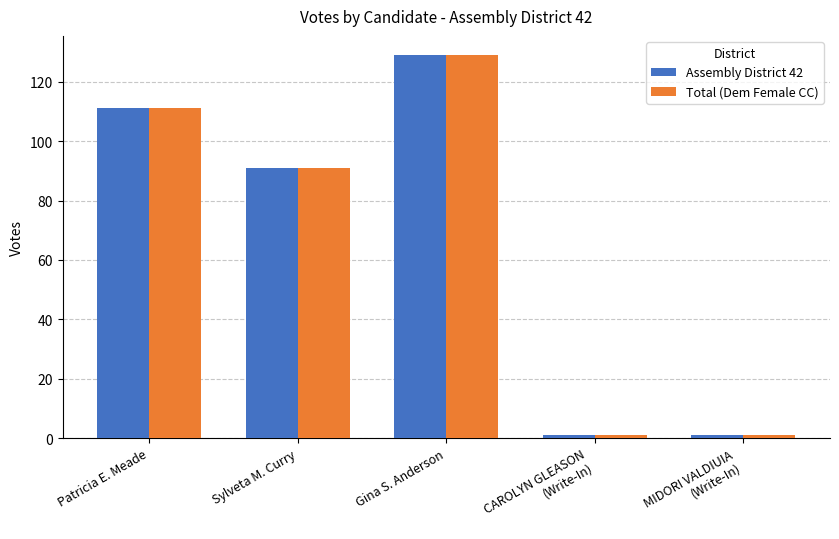

The Assembly District 42 series shows 129 at Gina S. Anderson. True or false?

True